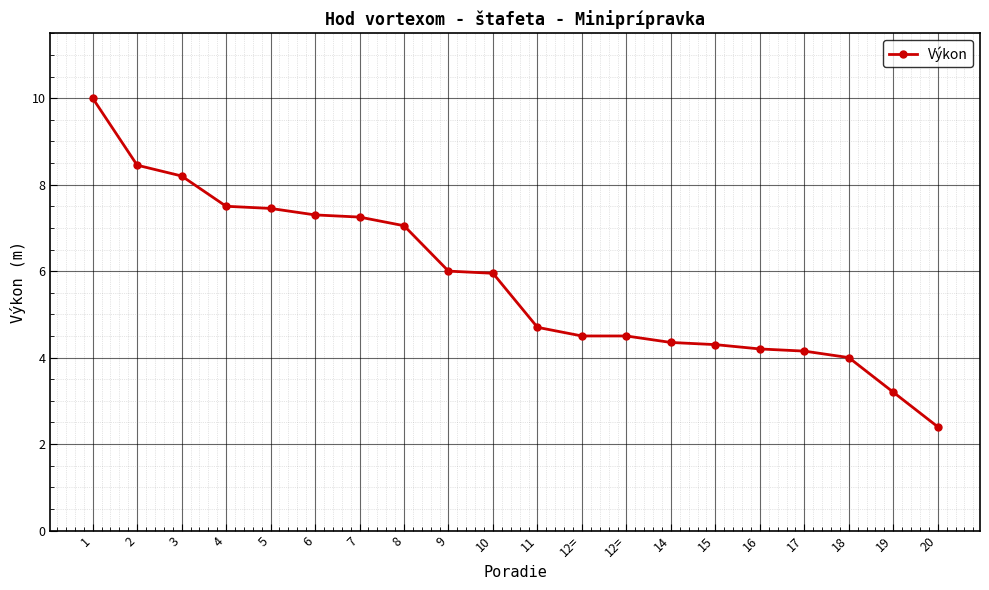

True or false: the data shows 9.8 at 4.

False